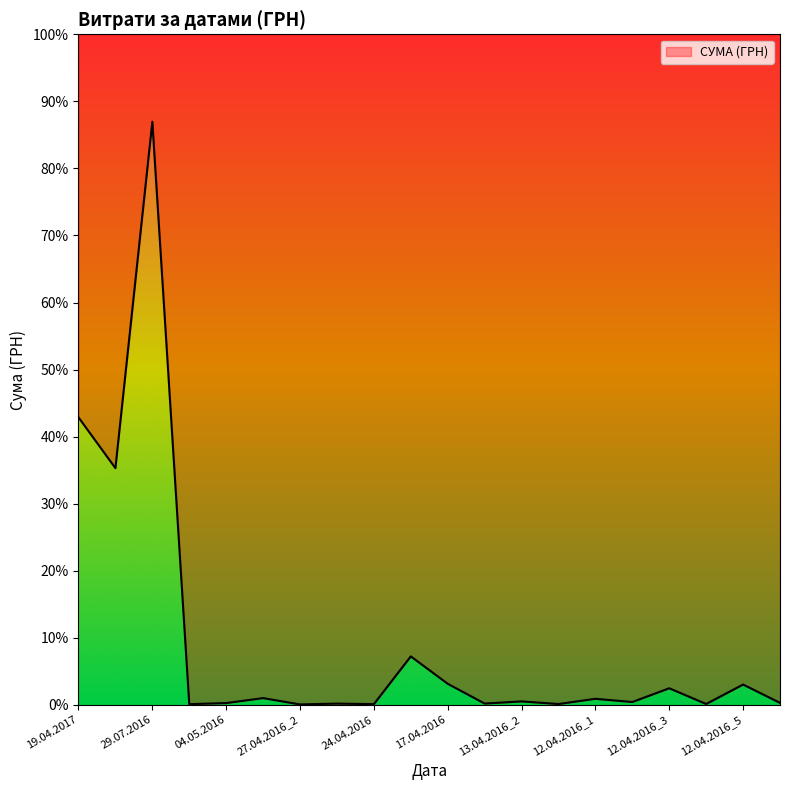

How many interior local valleys (lower than both neighbors) does the data have?

8